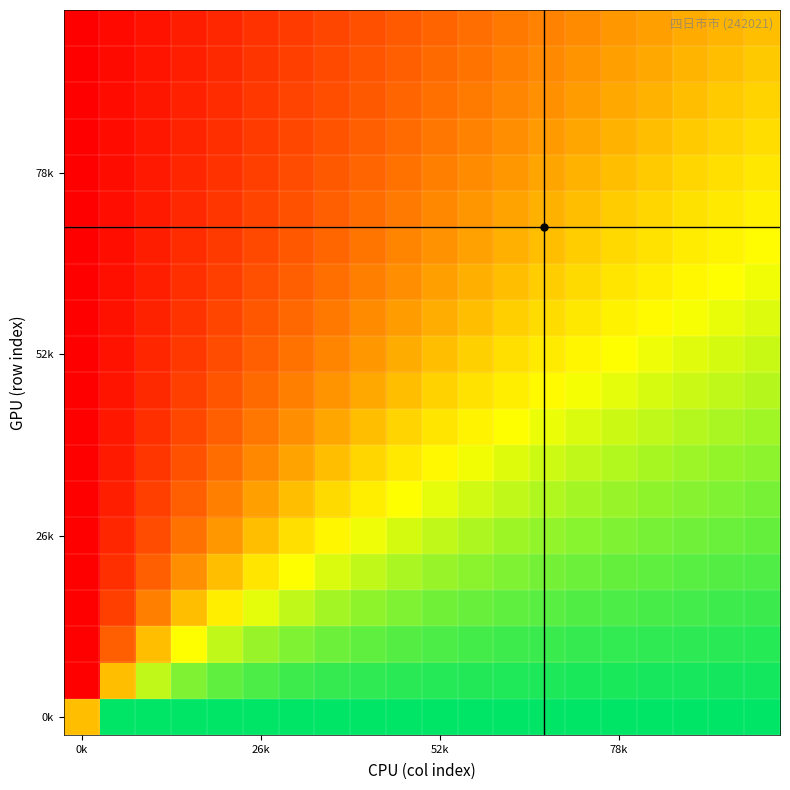

Which category has the lowest value across all series?

0k